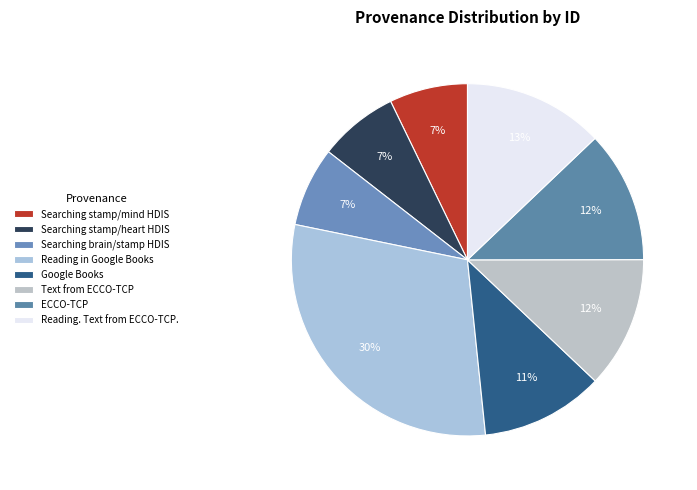

How many slices are in this pie chart?

8